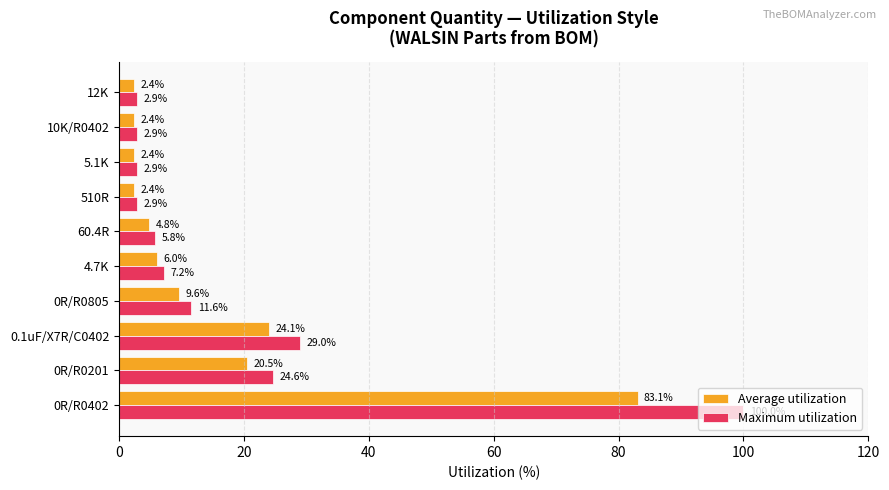

Rank the series by their maximum value, from highest to lowest.

Maximum utilization, Average utilization